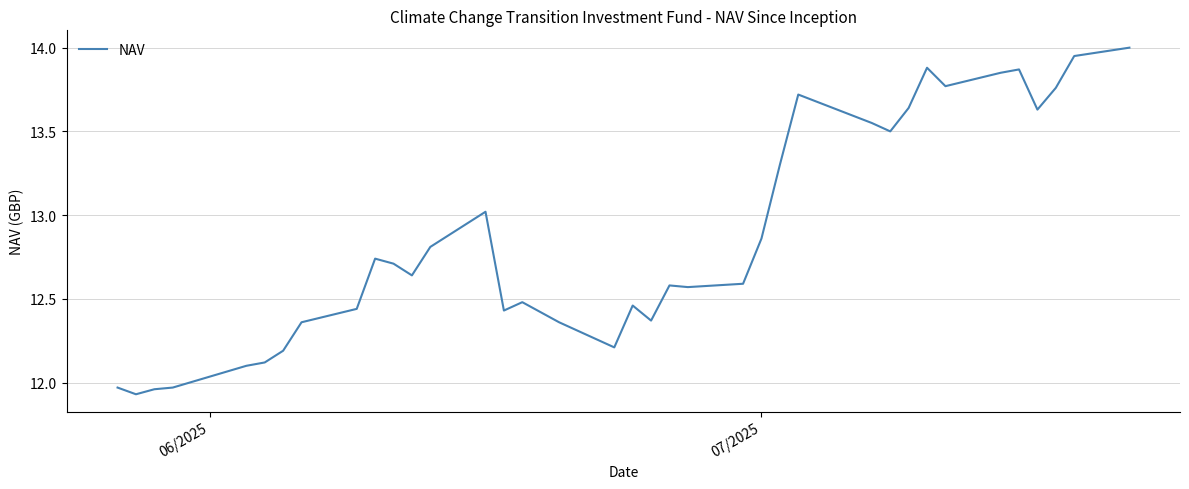

What is the greatest value displayed?

14.0